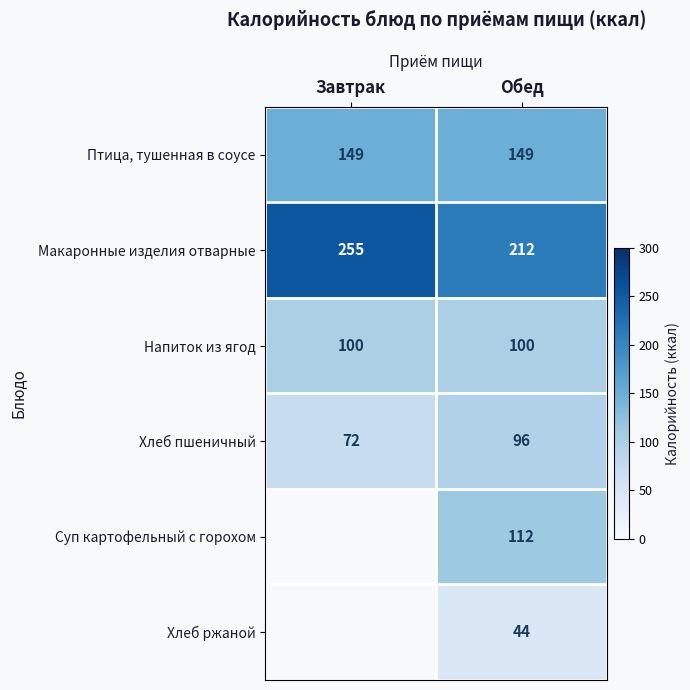

What is the sum of the Хлеб пшеничный values at Обед and Завтрак?

168